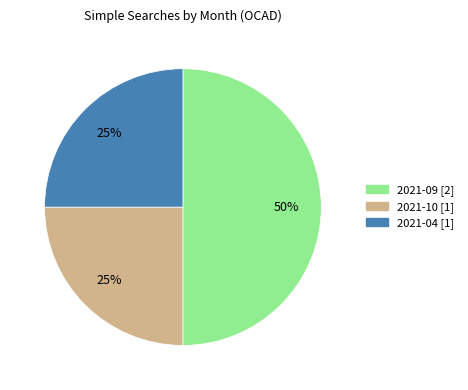

Is the sum of 2021-09 and 2021-04 greater than half?

Yes